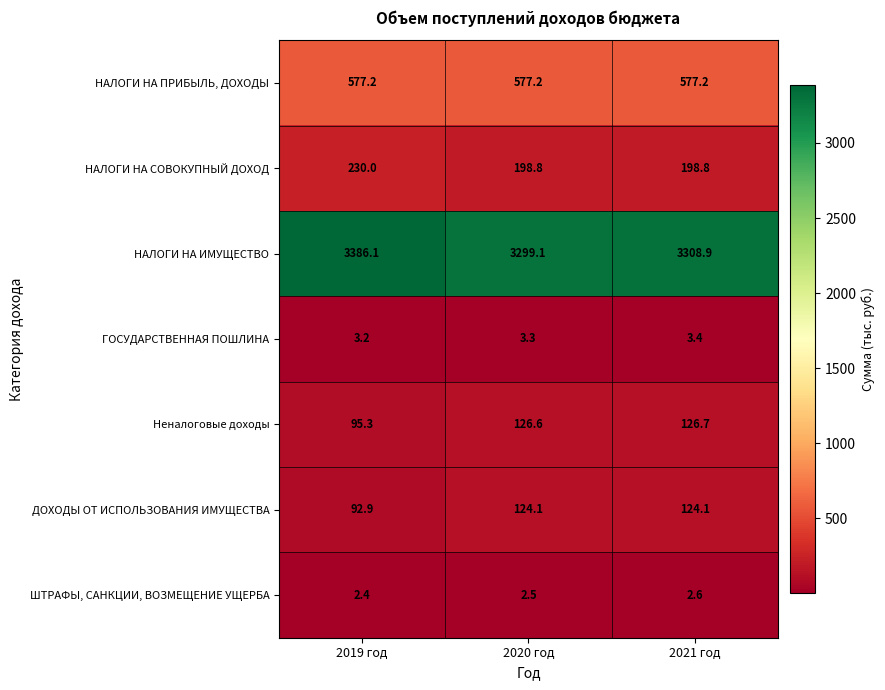

Which label corresponds to the largest value in the chart?

2019 год